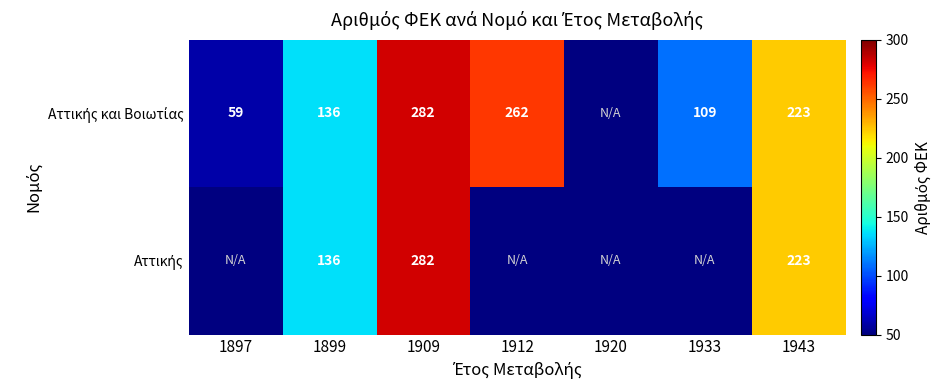

What value does the Αττικής series have at 1899?

136.0